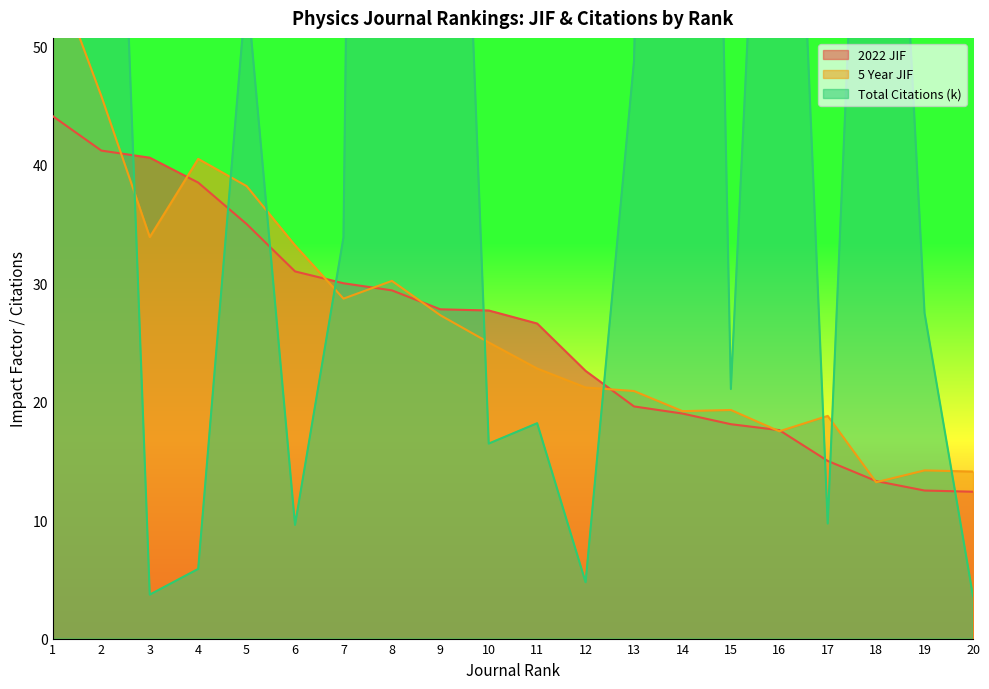

True or false: 5 Year JIF has a value of 40.0 at 10.

False